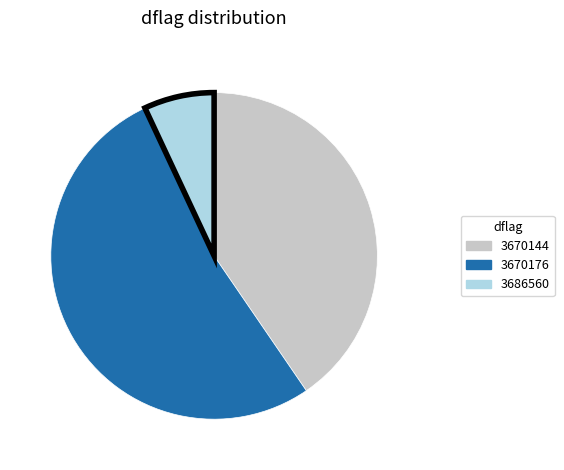

Is it true that 3670144 is 32% of the pie?

False